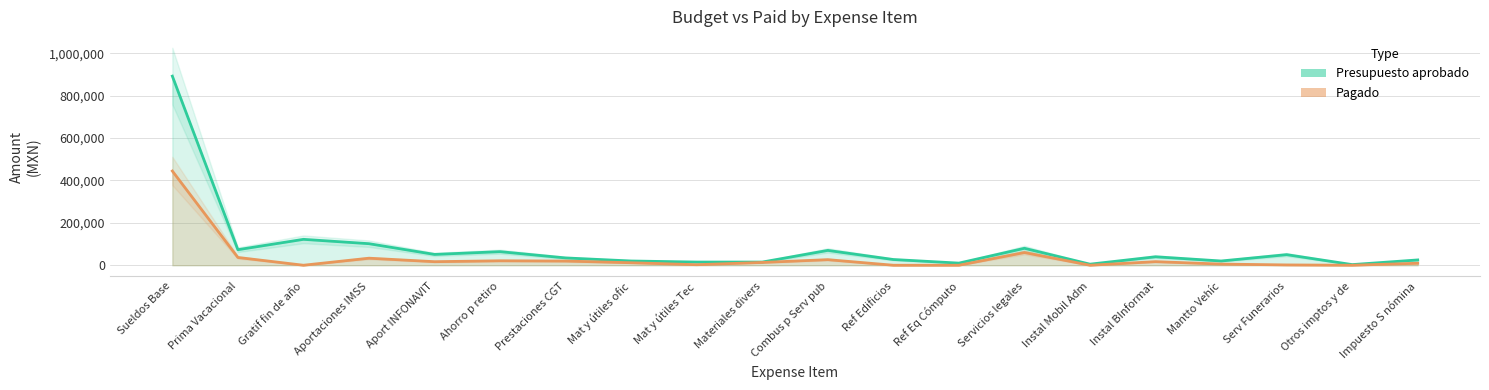

True or false: Presupuesto aprobado and Pagado intersect in this chart.

False